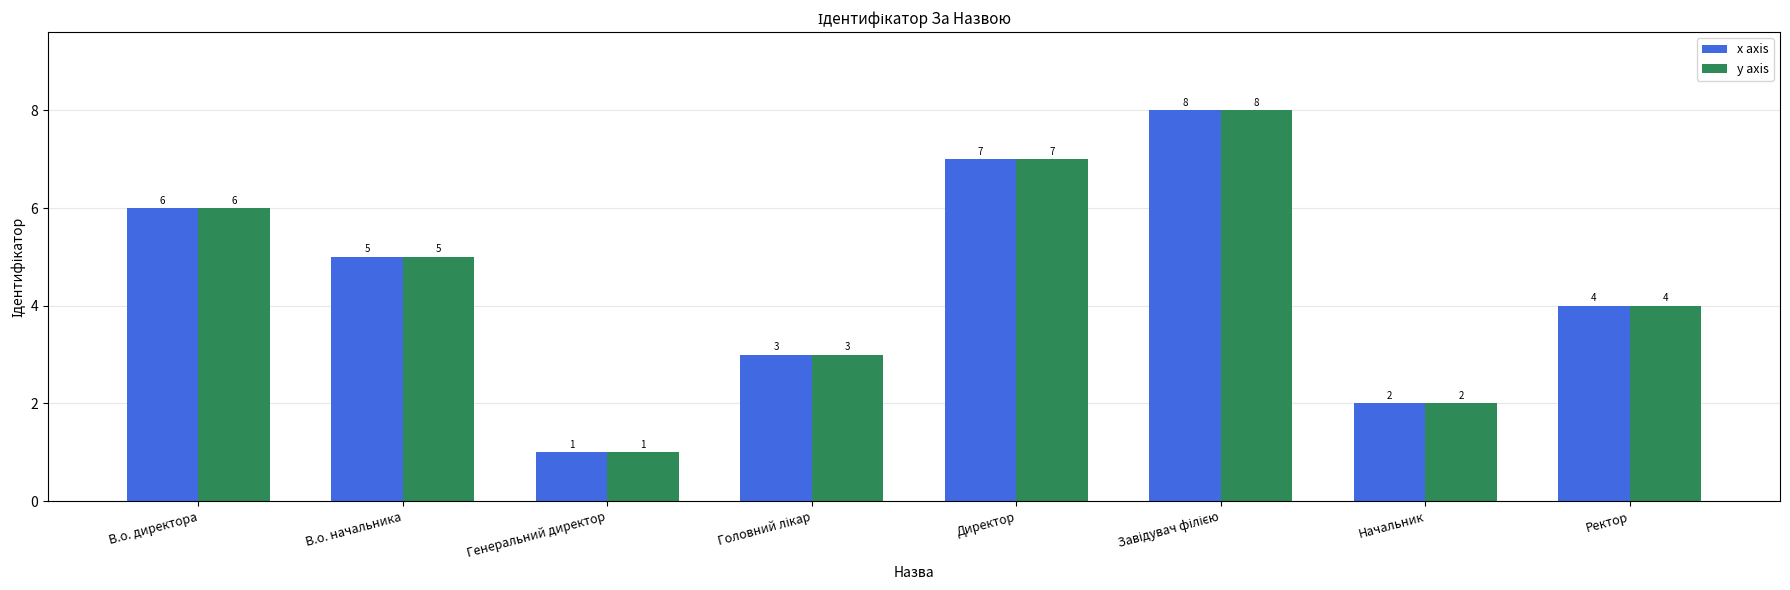

How many y axis values are between 3 and 7?

5